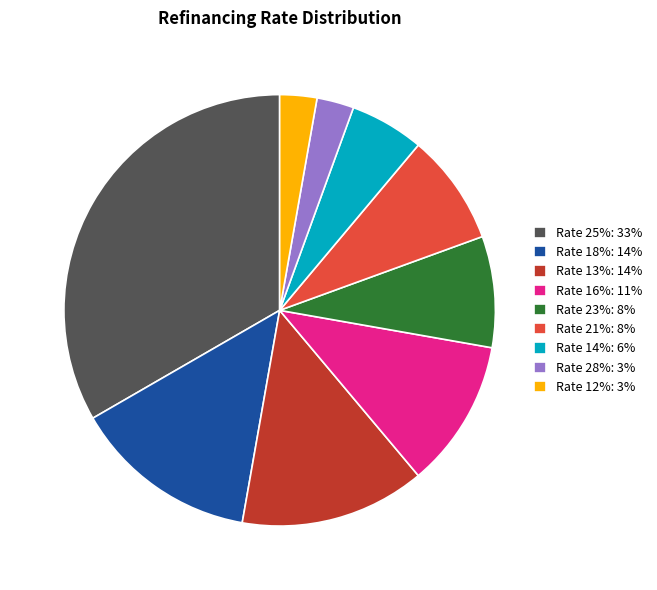

How many segments does this pie chart have?

9